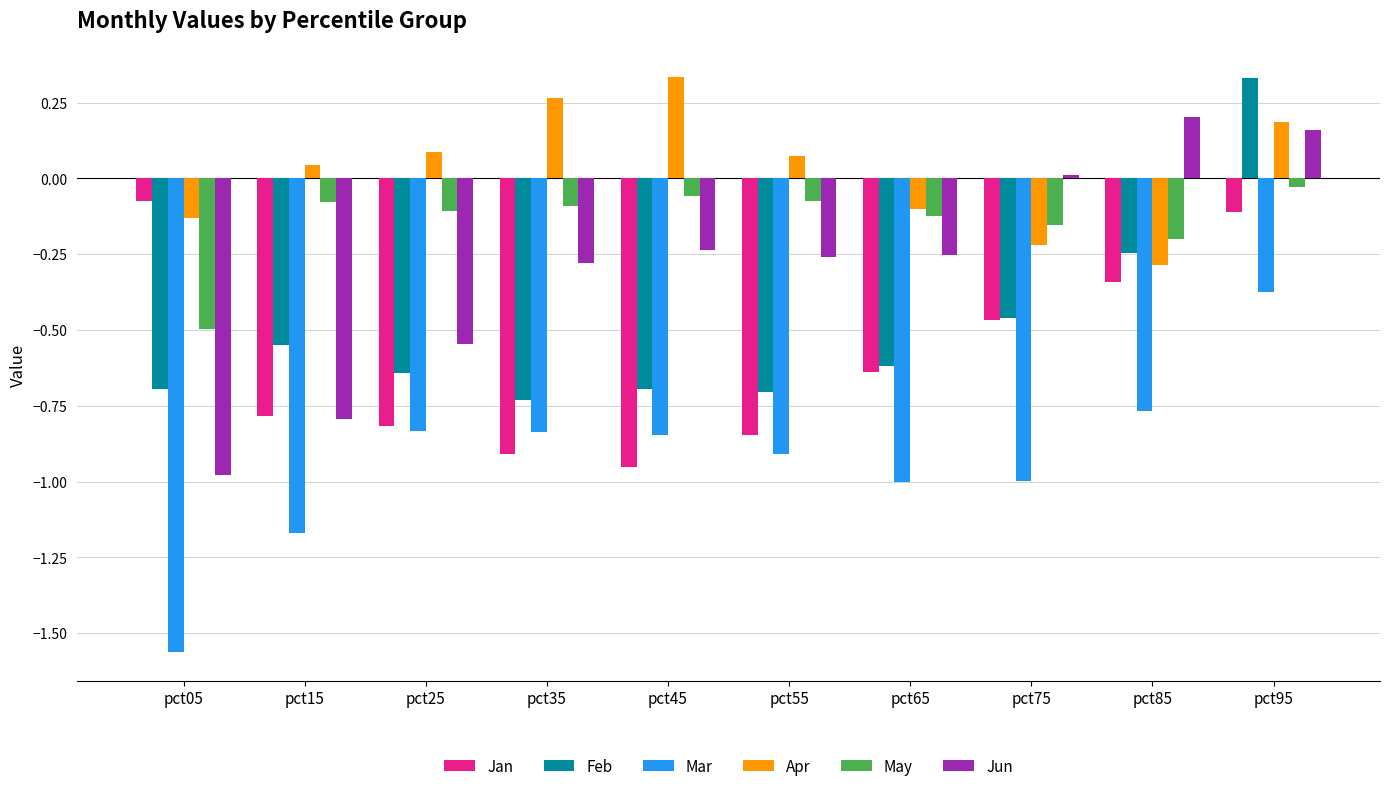

Where is Jan nearest to the value 0?

pct05